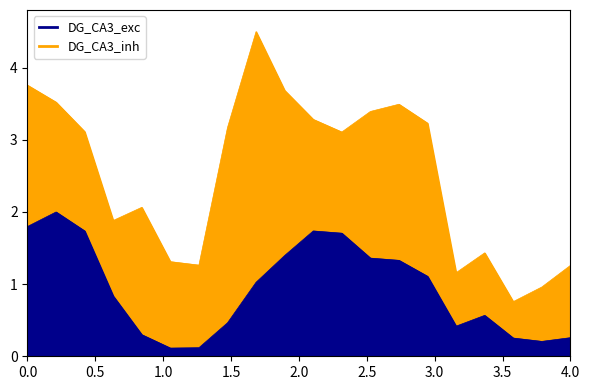

True or false: DG_CA3_exc has a value of 0.8 at 62-64.

False